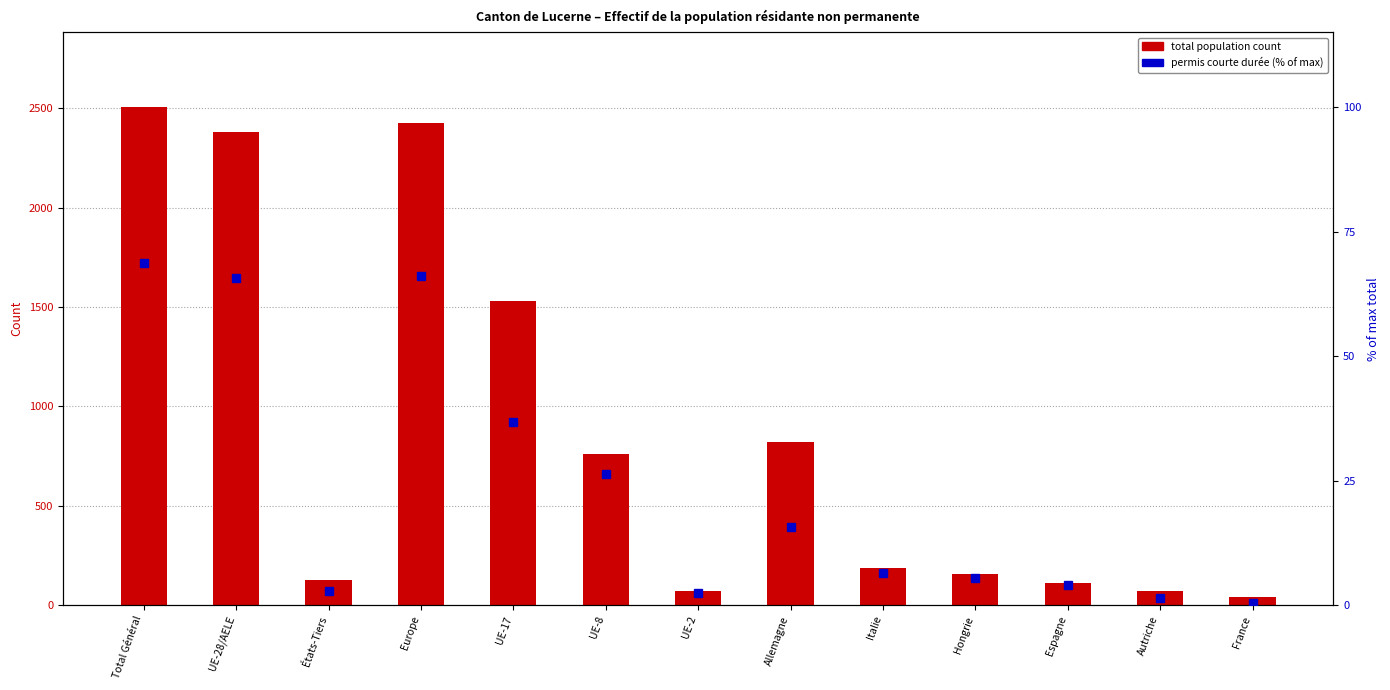

What is the difference between the maximum and minimum values in the total population count series?

2466.0